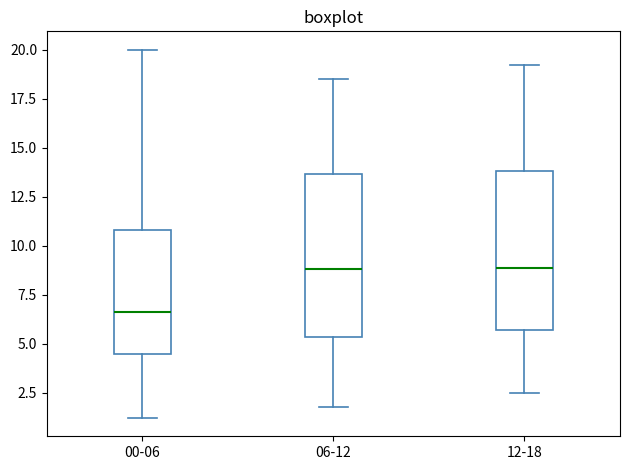

Where is the lower edge of the box for 00-06 on the y-axis? The values are not printed on the chart, so give them approximately, as read against the axis.

4.5